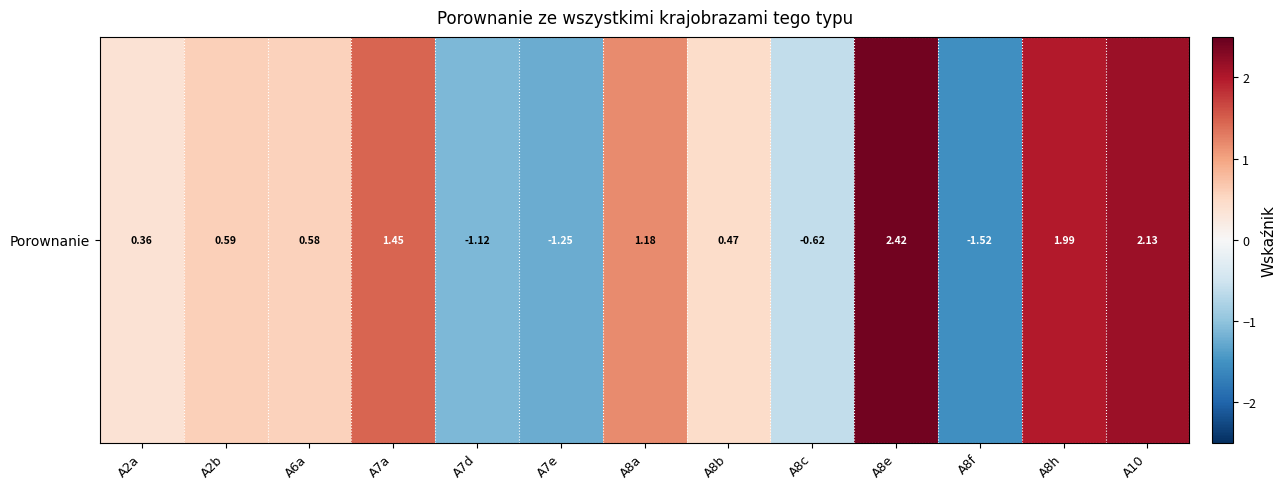

What is the minimum value shown in the chart?

-1.5